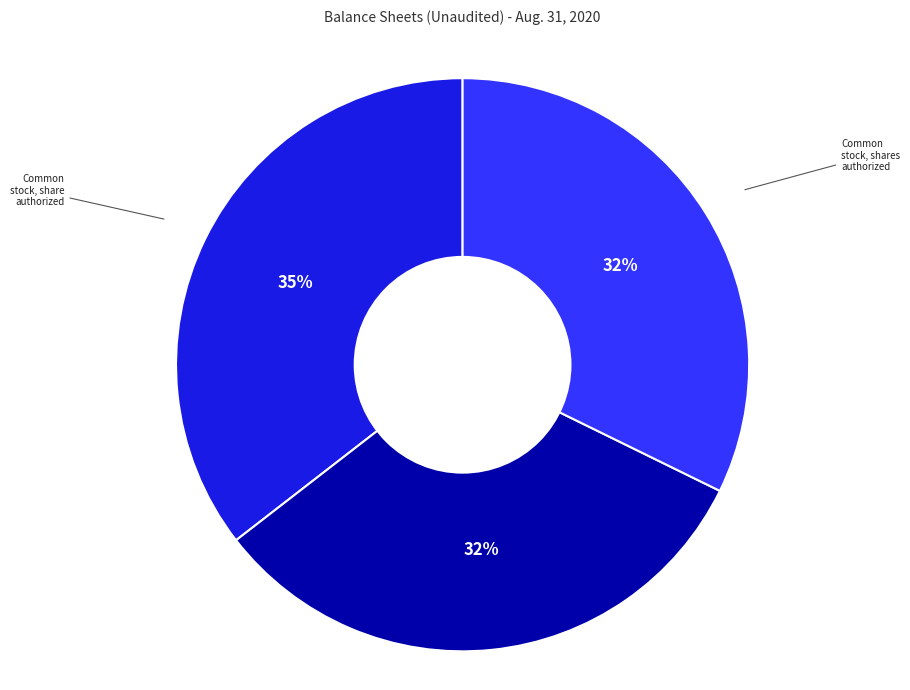

Is there a majority slice in this chart?

No